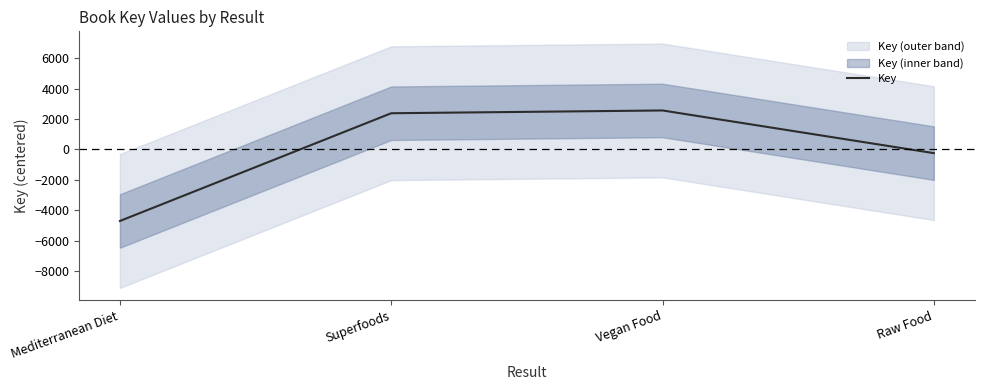

Between Vegan Food and Raw Food, which is larger?

Vegan Food